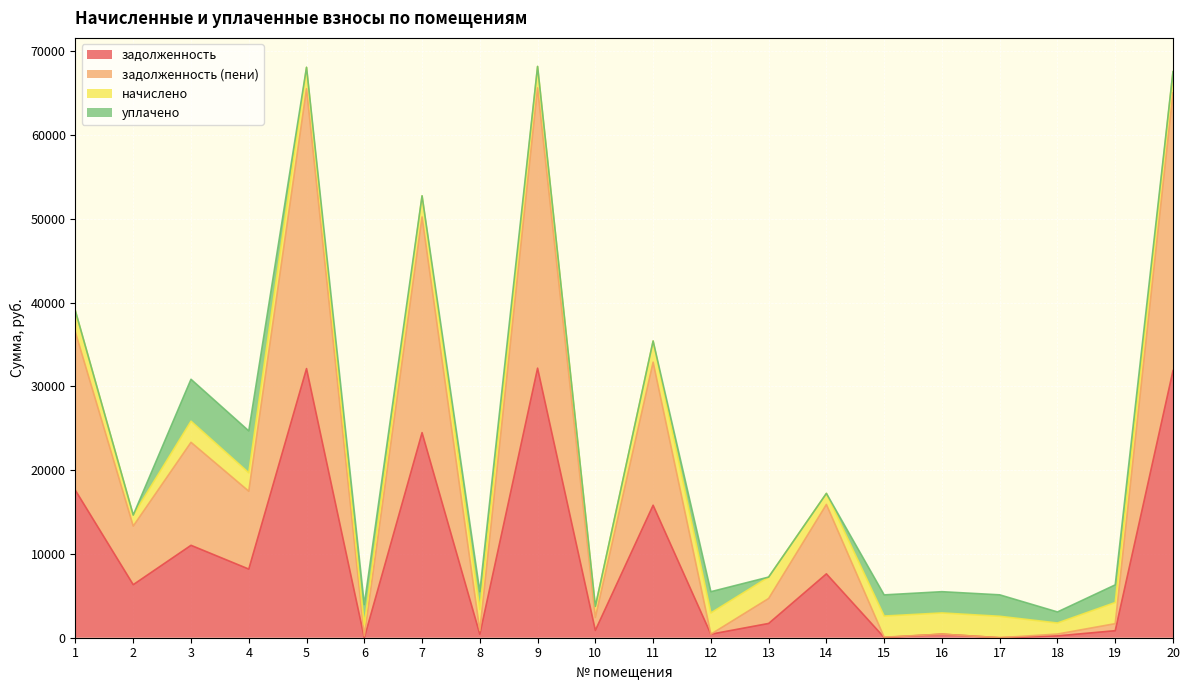

The value of задолженность at 20 is 47280.0. True or false?

False